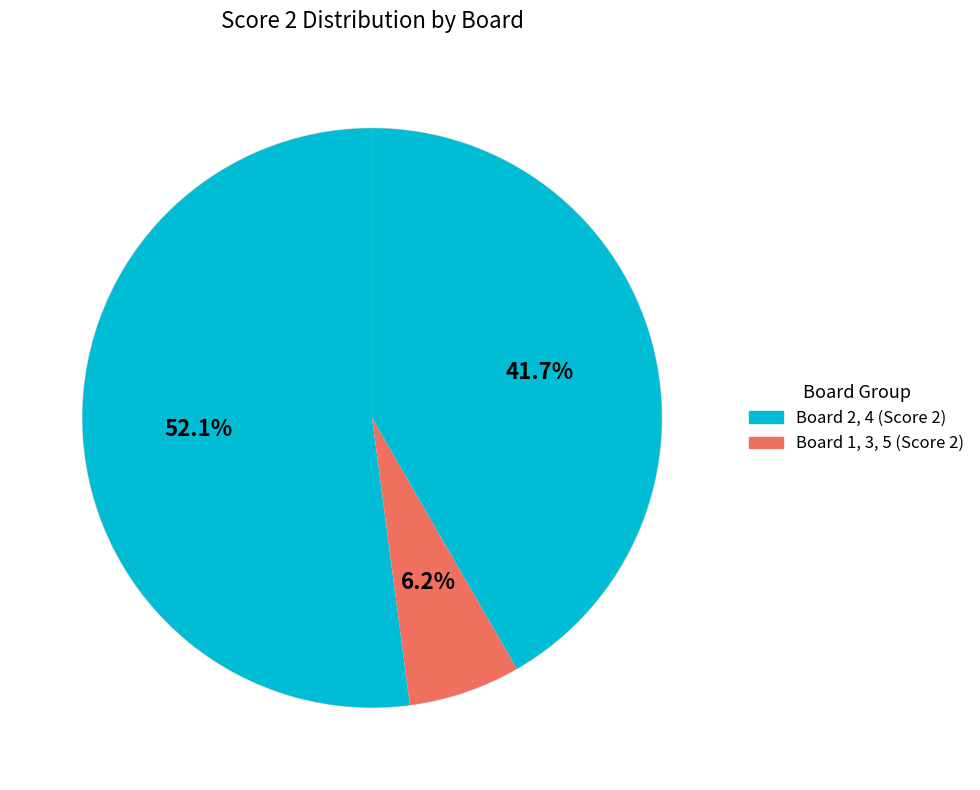

Which slice is the largest?

2